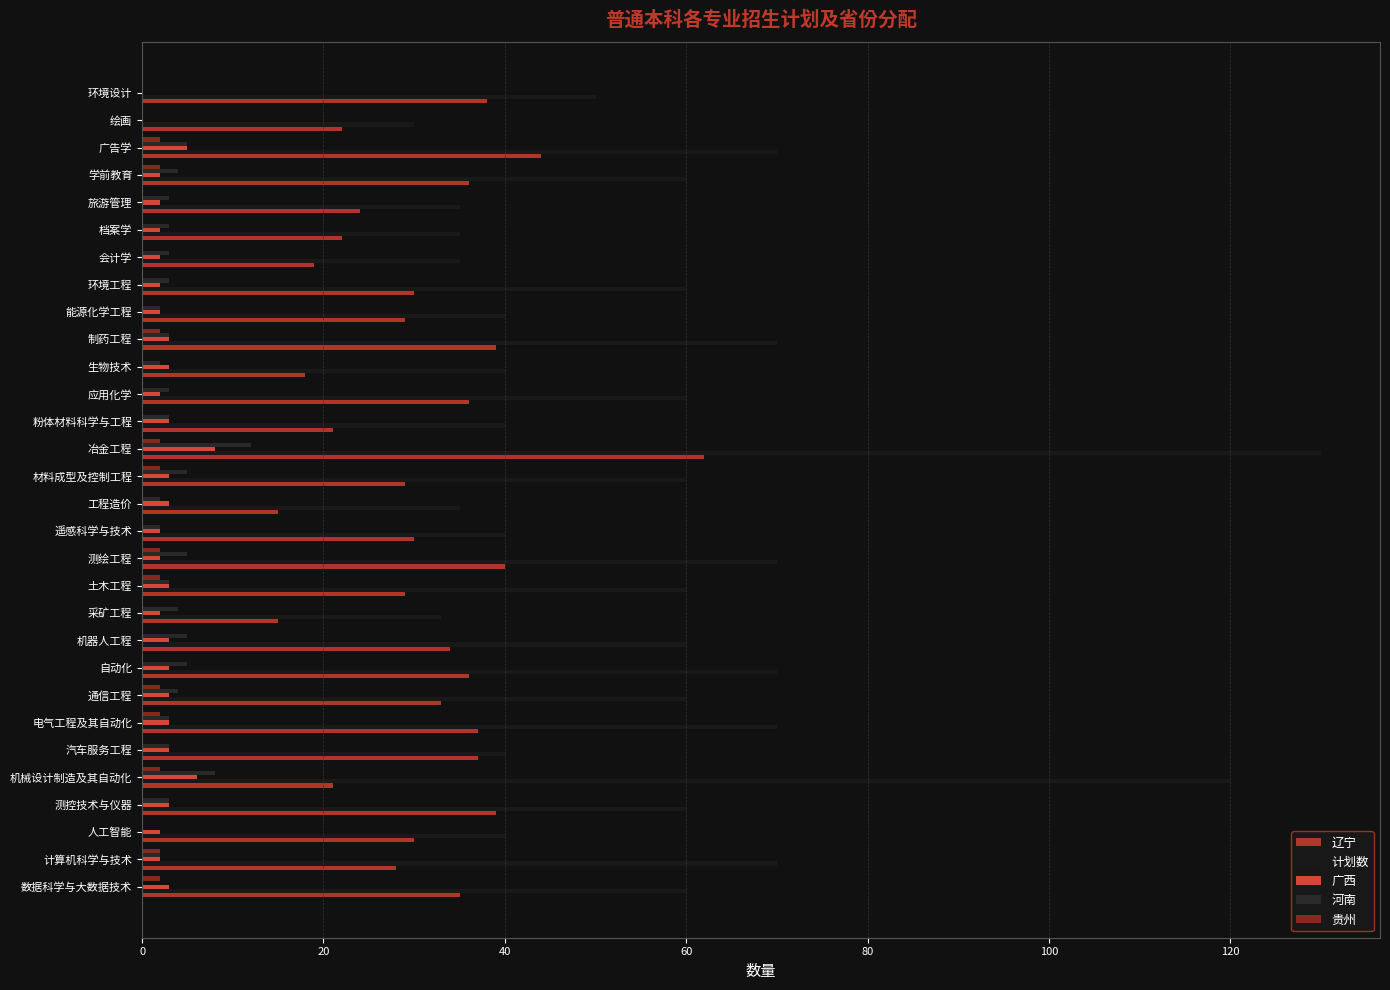

How many distinct data groups are displayed?

5